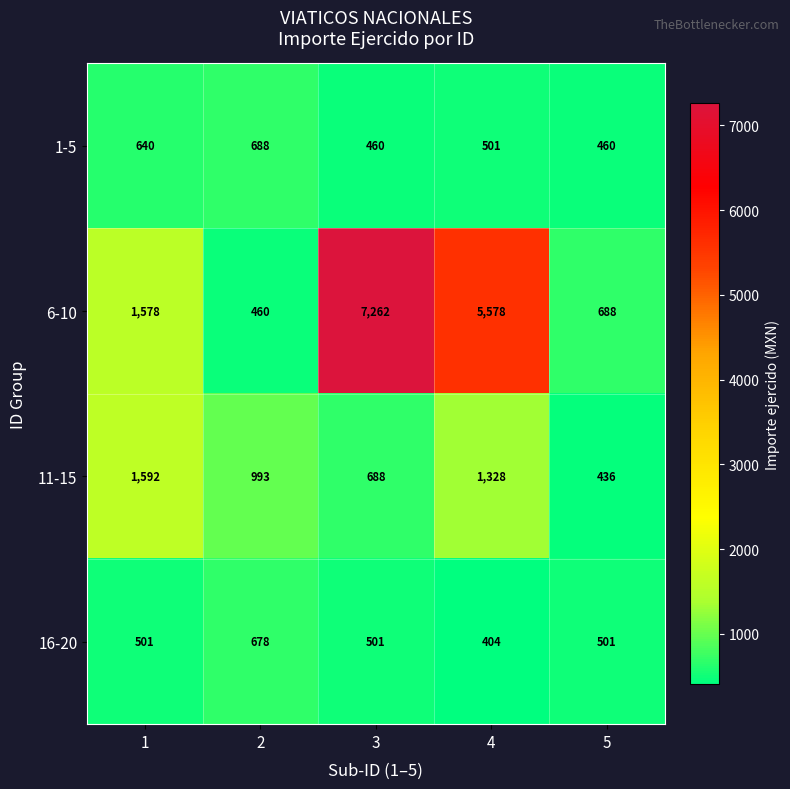

The value of 6-10 at 4 is 5578. True or false?

True